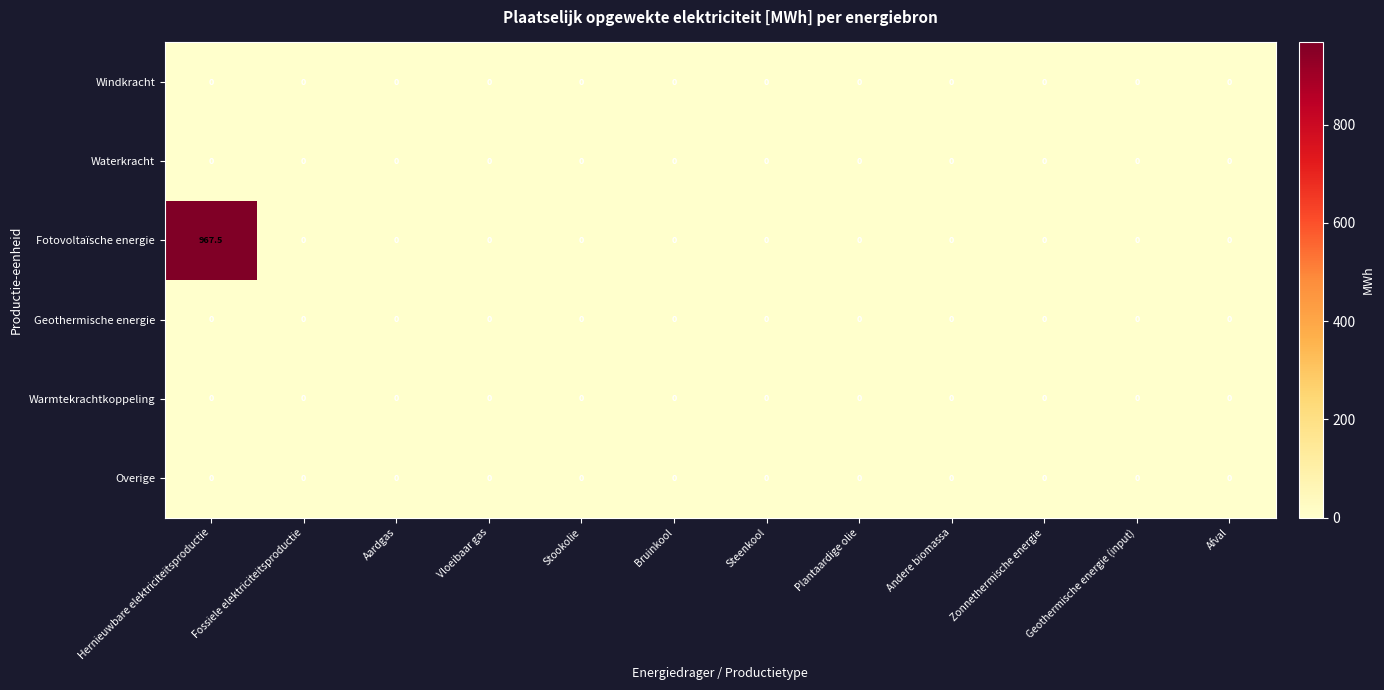

What is the spread (max minus min) of values at Hernieuwbare elektriciteitsproductie?

967.5